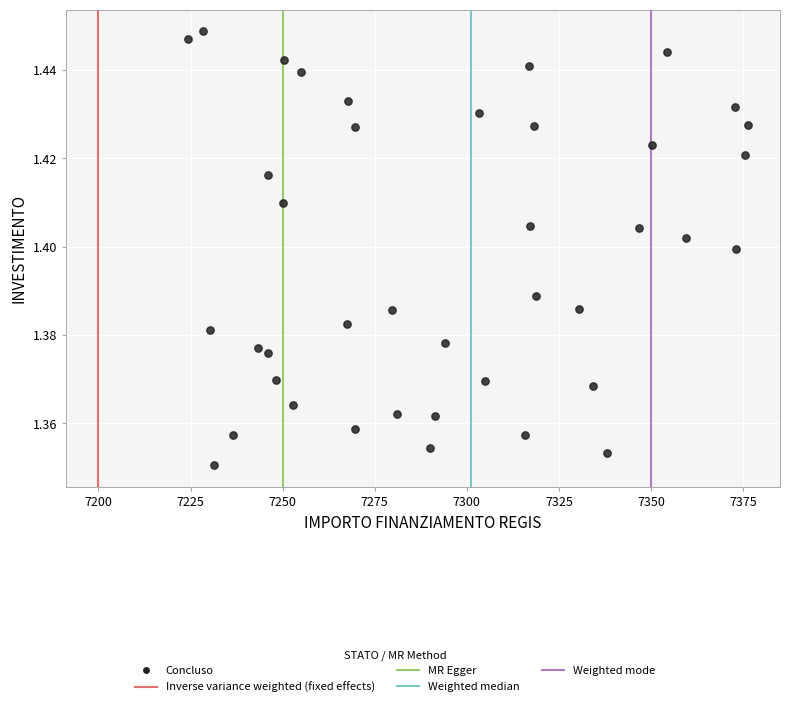

What is the range of X values (max minus min)?

151.9